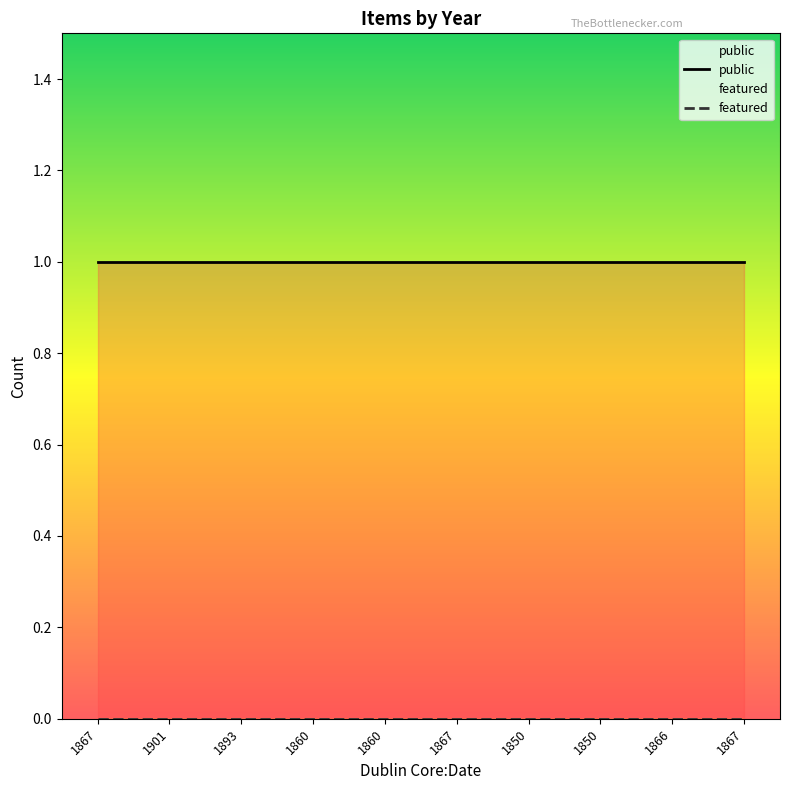

What is the sum of all public values?

10